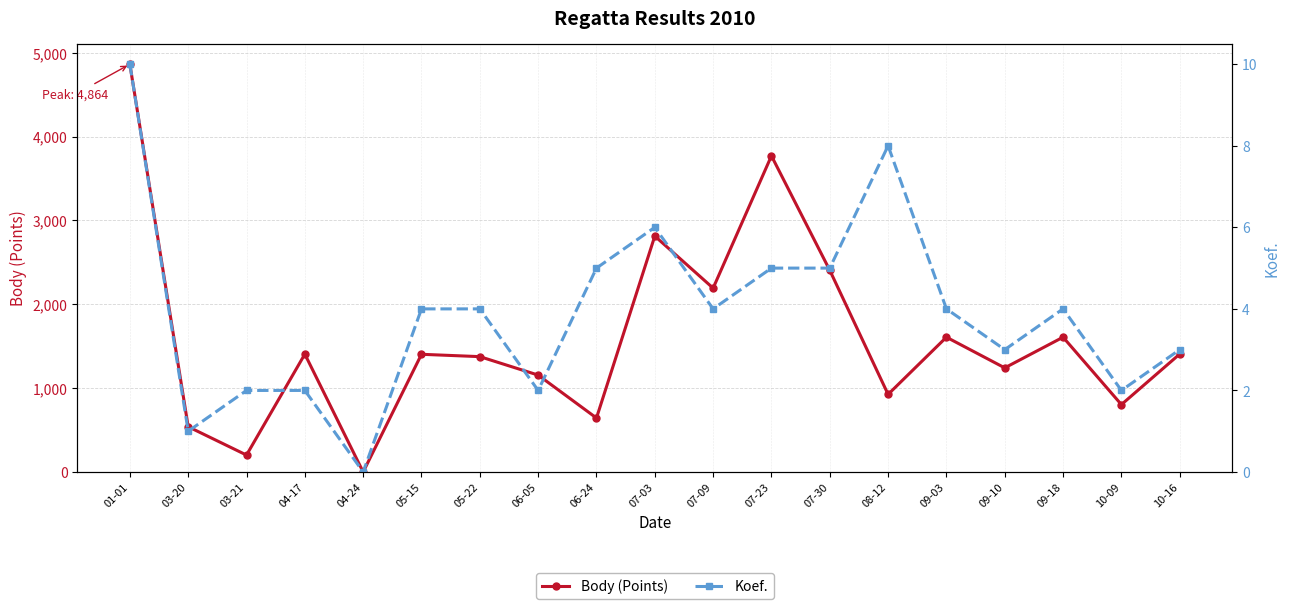

The Koef. series shows 2 at 04-17. True or false?

True